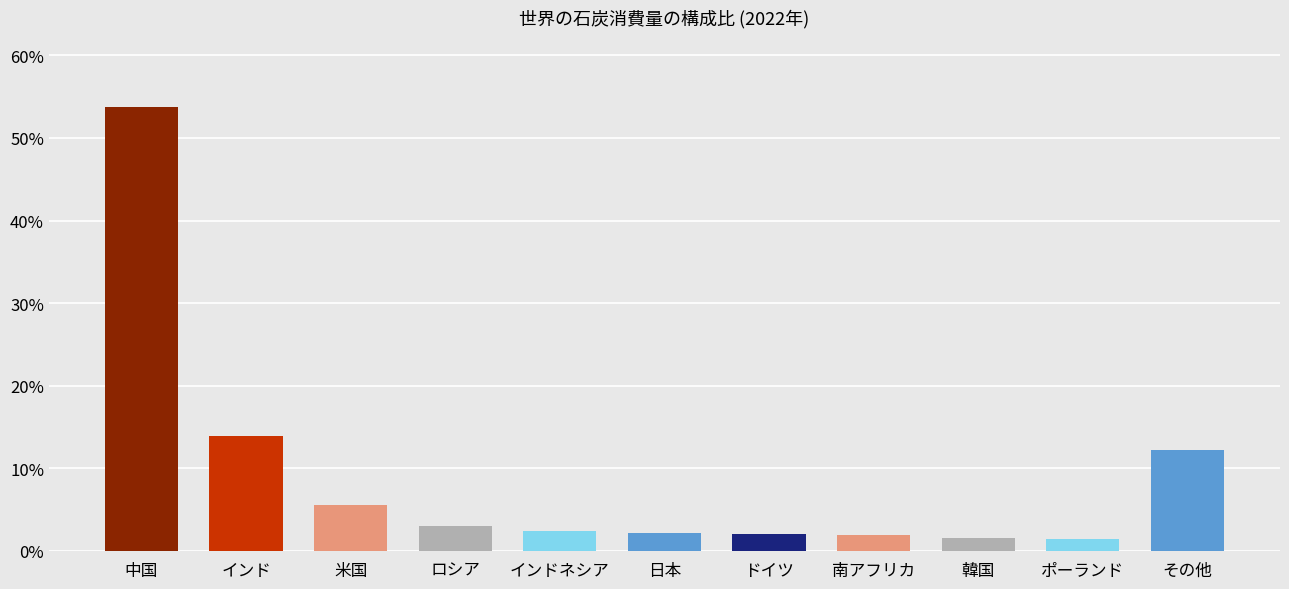

At which category does the chart reach its peak across all series?

中国